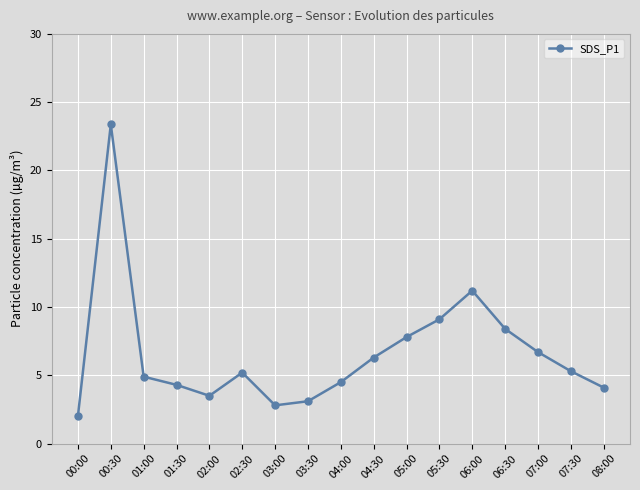

At which category does the data reach its first local peak?

00:30